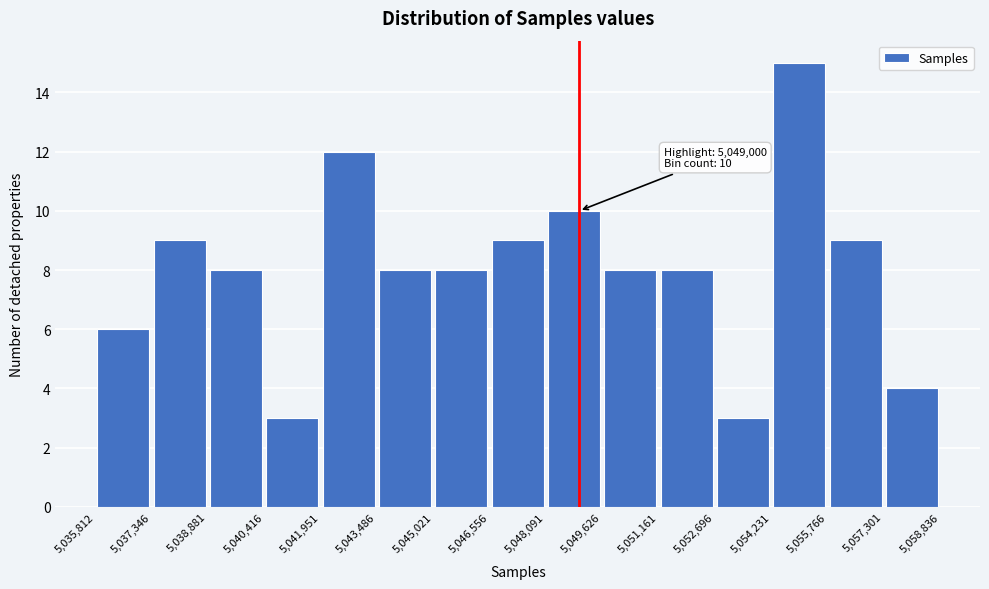

Which range on the x-axis has the tallest bar?

5,054,231 to 5,055,766